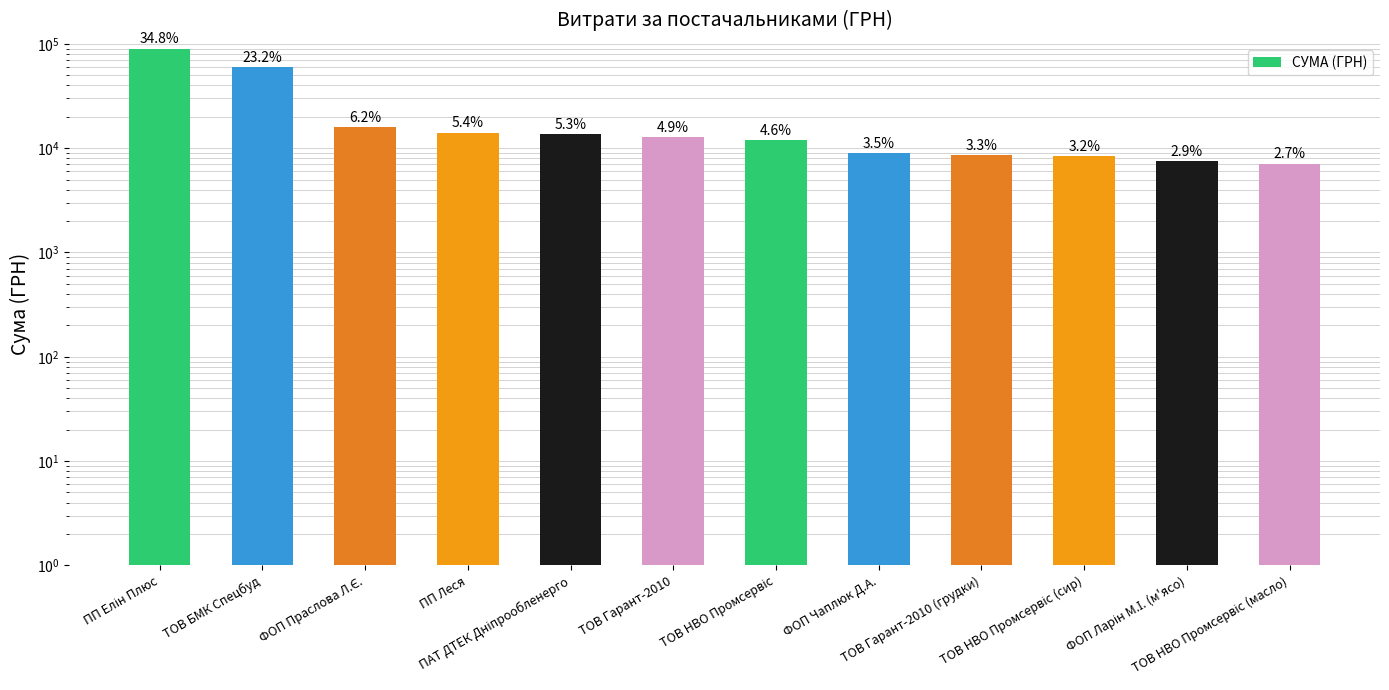

What is the difference between the maximum and minimum values?

82894.0